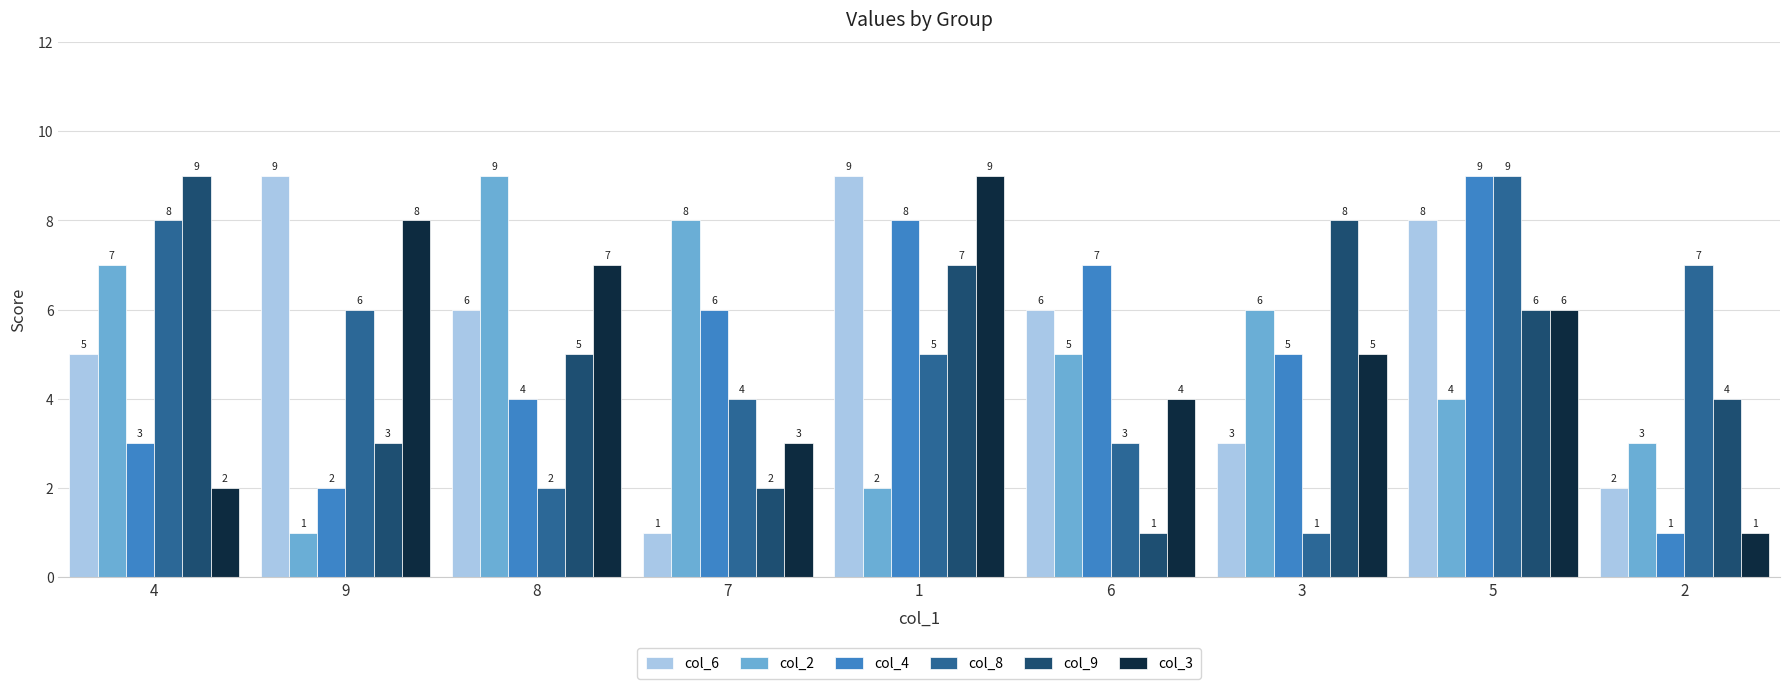

What is the lowest value of the col_8 series?

1